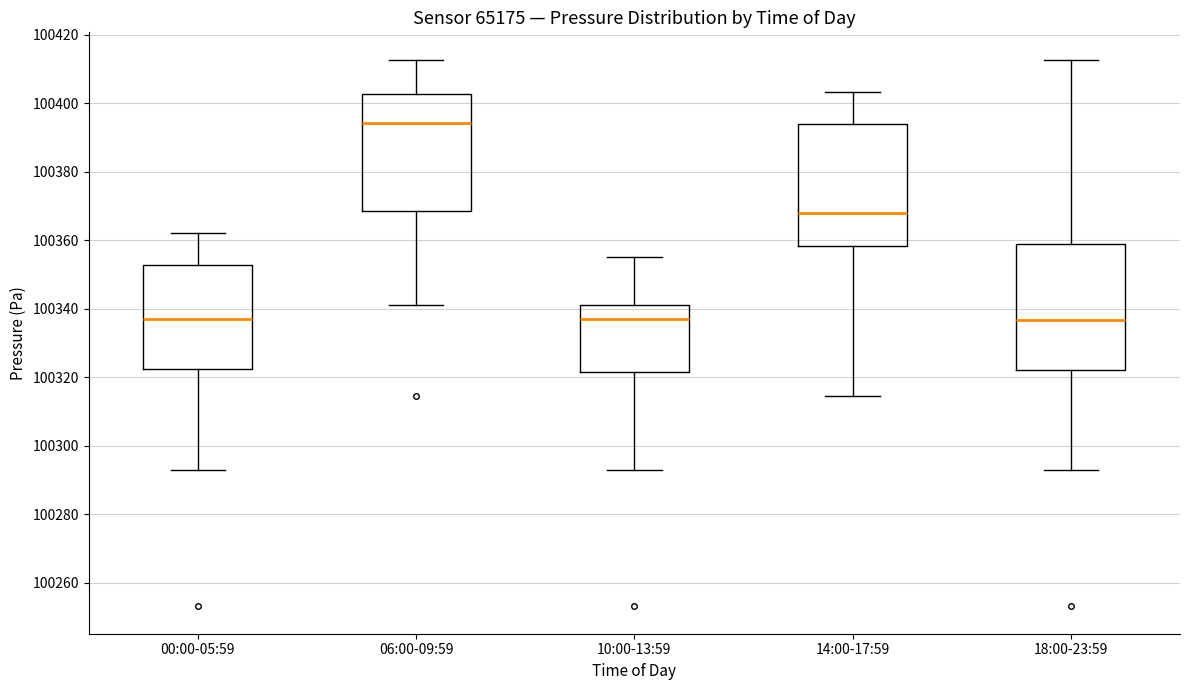

Where does the lower whisker of the box for 14:00-17:59 end on the y-axis? The values are not printed on the chart, so give them approximately, as read against the axis.

100314